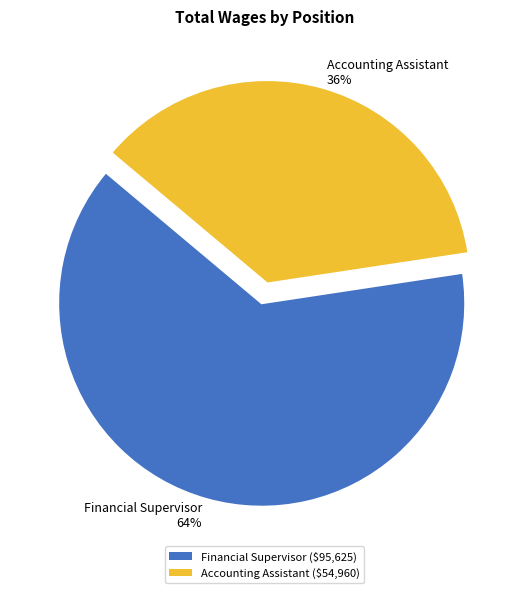

To the nearest percent, what portion does Financial Supervisor represent?

64%